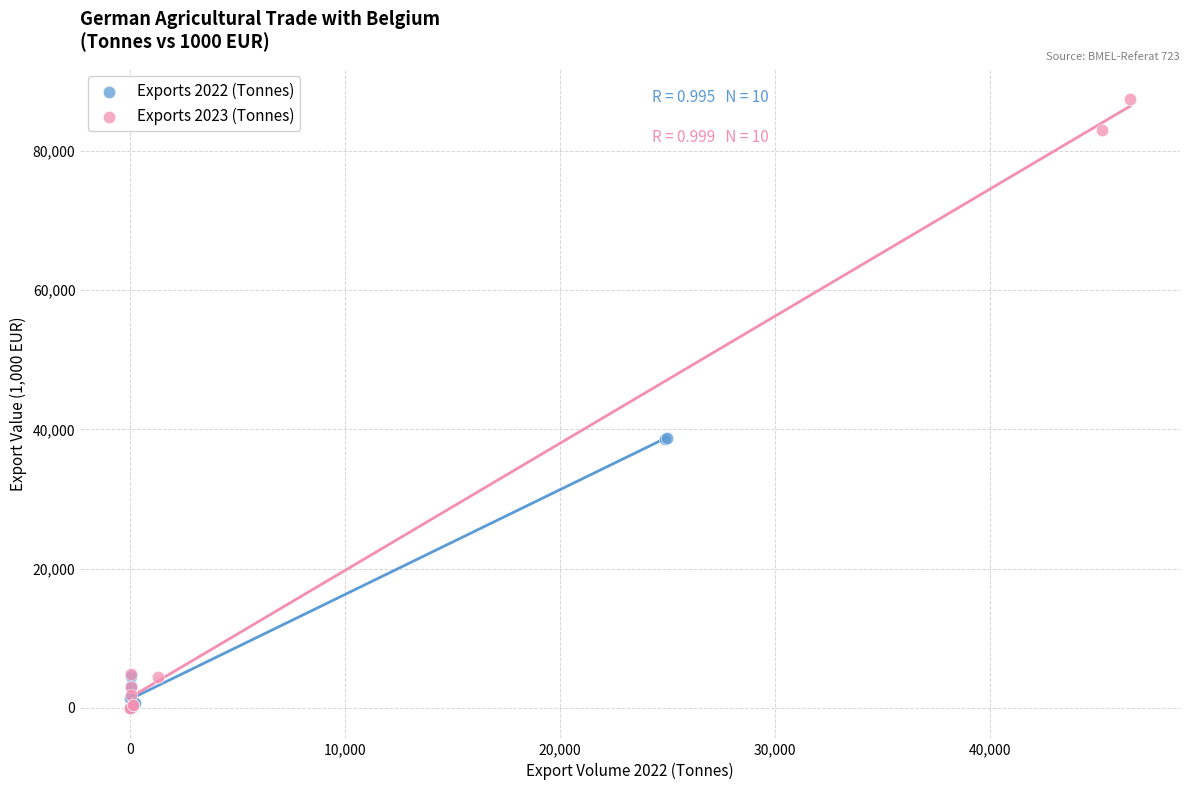

Which series reaches the maximum Y coordinate?

Exports 2023 (Tonnes)